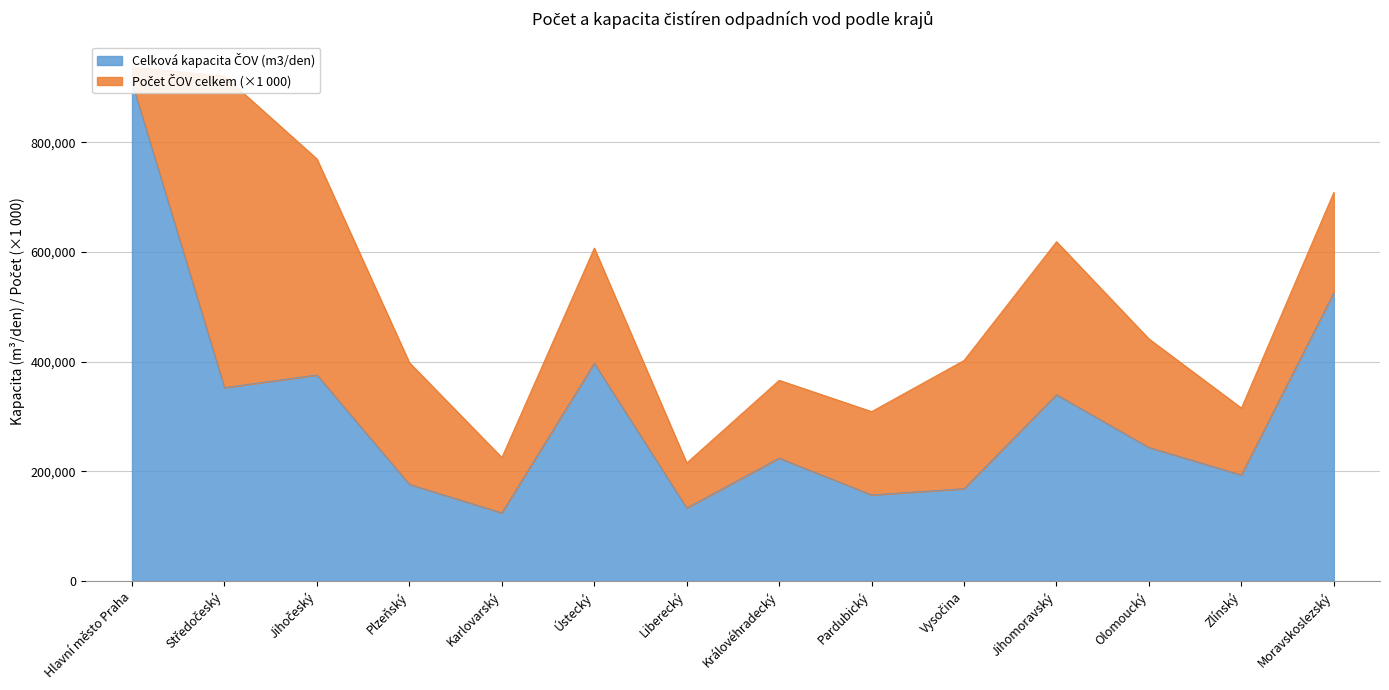

What is the maximum value shown in the chart?

908907